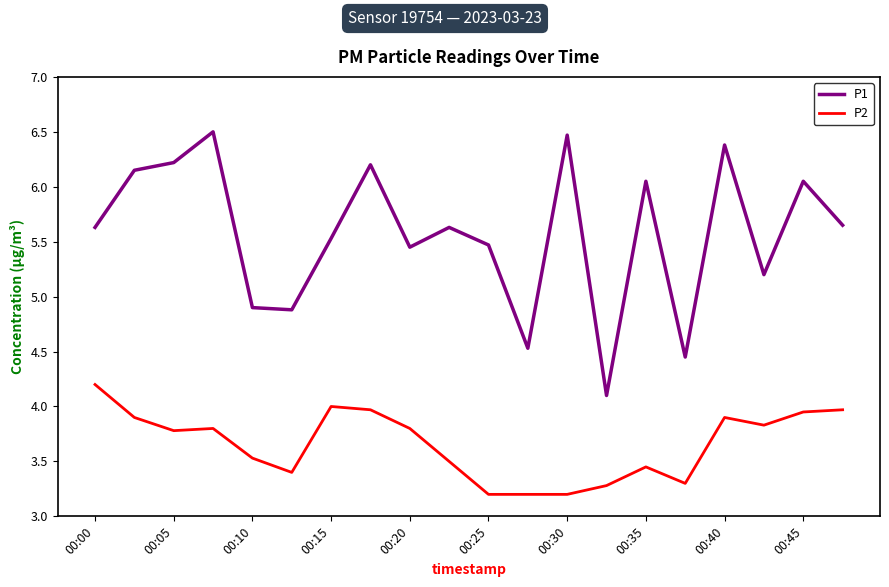

Which series has the largest range (max minus min)?

P1